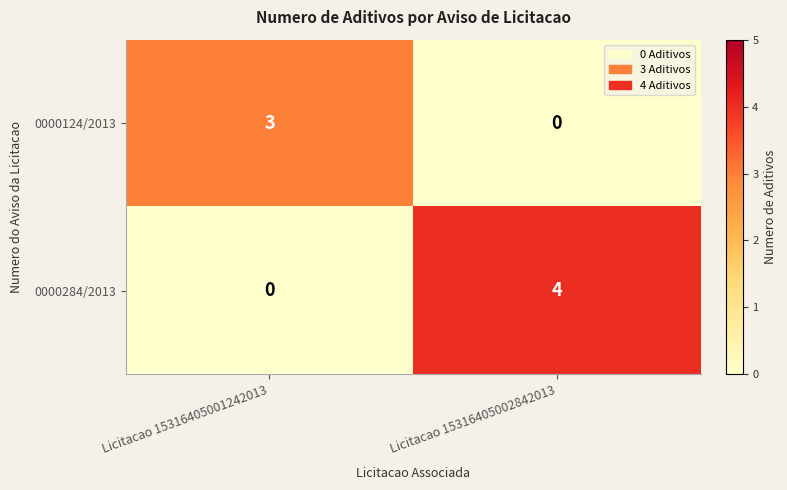

Where is 0000124/2013 nearest to the value 1?

Licitacao 15316405002842013